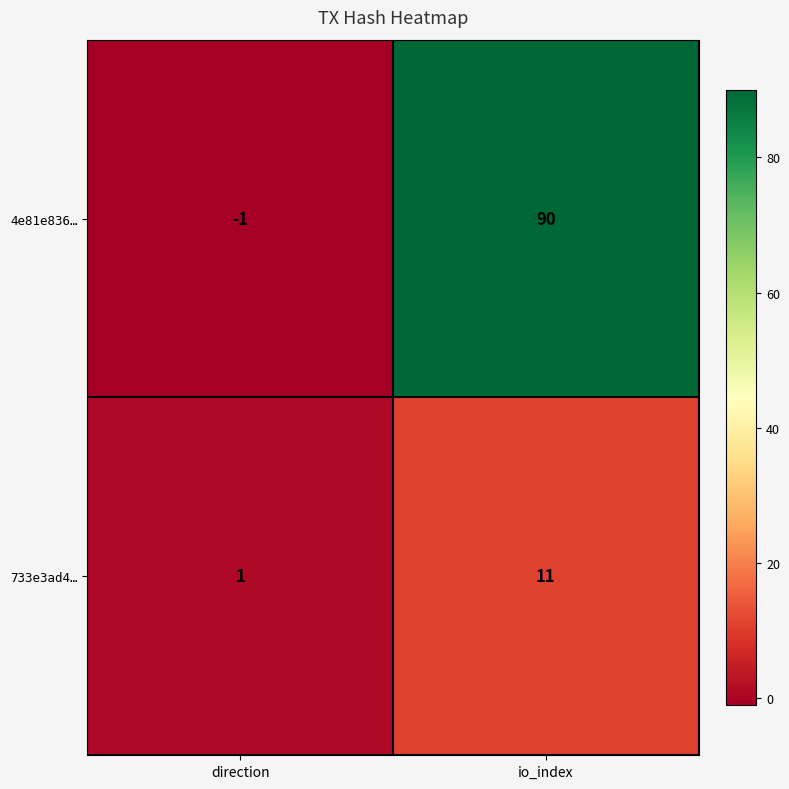

What is the approximate value of 4e81e836… at io_index, to the nearest 10?

90